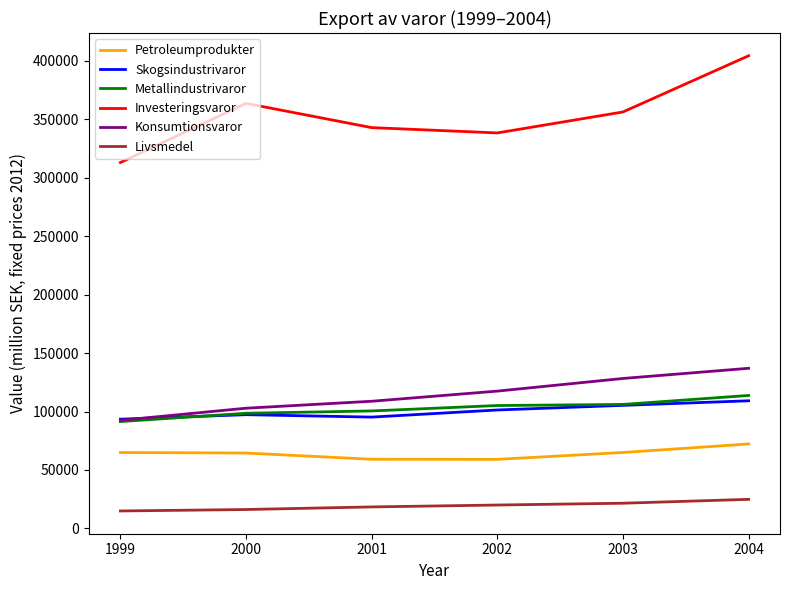

Rank the series at 2004 from lowest to highest value.

Livsmedel, Petroleumprodukter, Skogsindustrivaror, Metallindustrivaror, Konsumtionsvaror, Investeringsvaror